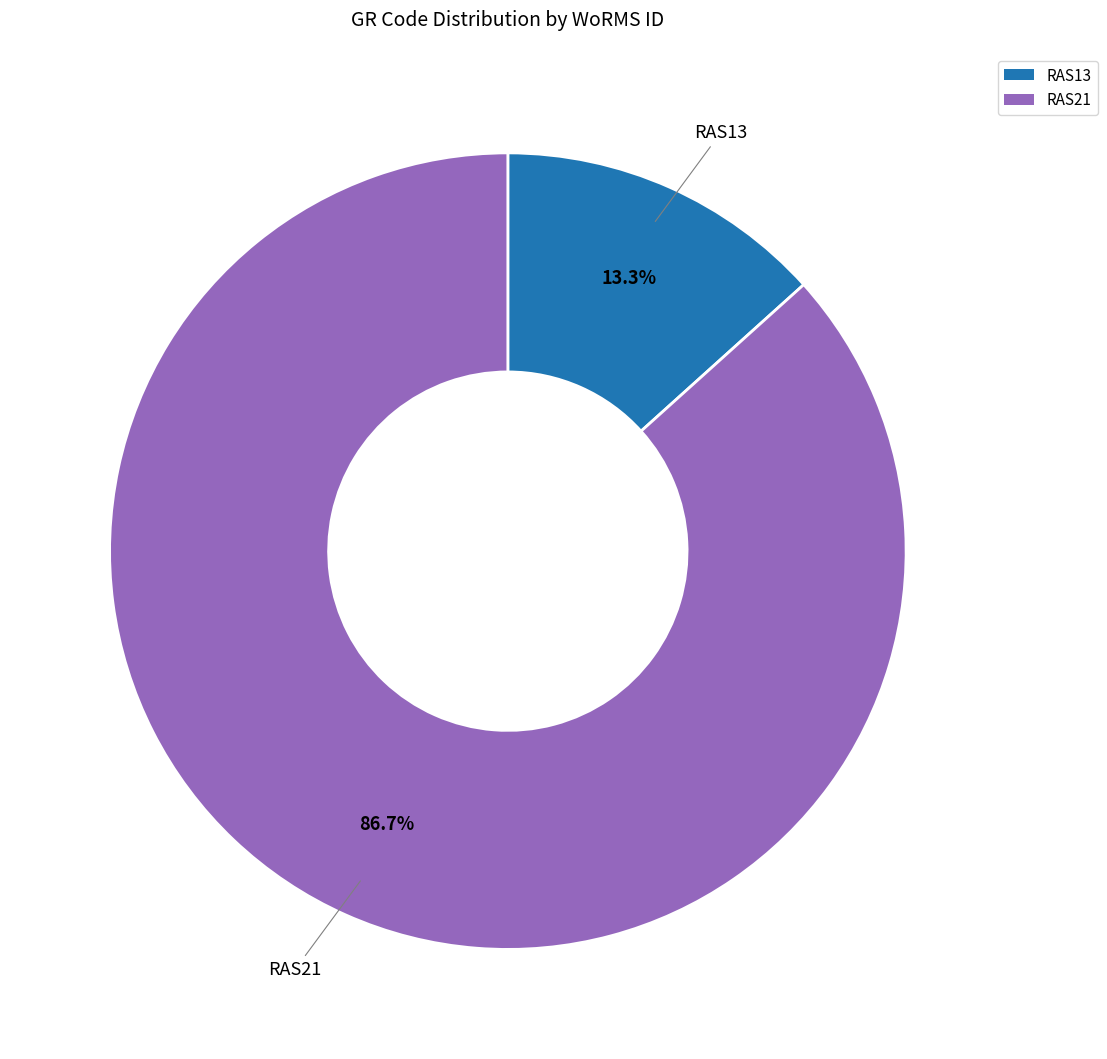

How many slices are in this pie chart?

2